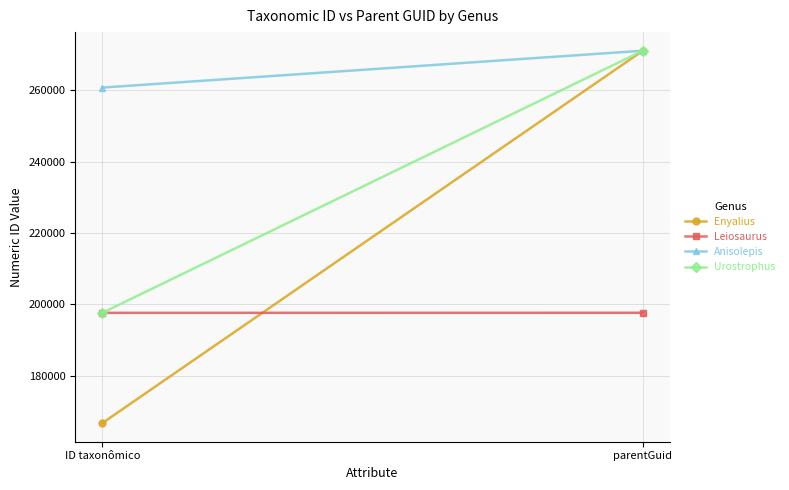

Between parentGuid and ID taxonômico, which is larger?

parentGuid